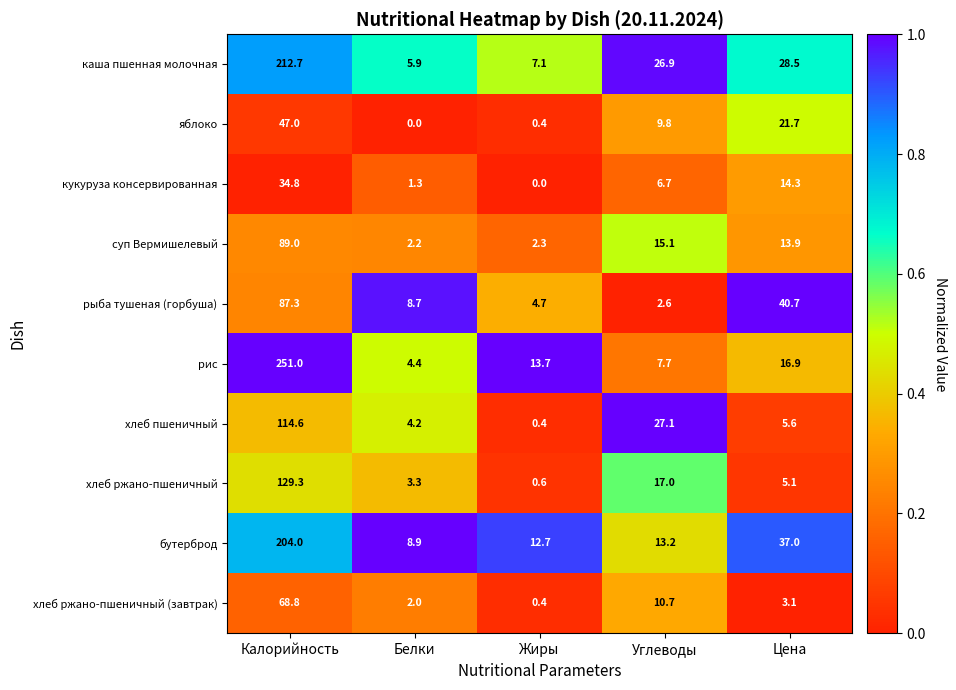

Which series changed the most between Калорийность and Углеводы?

рис